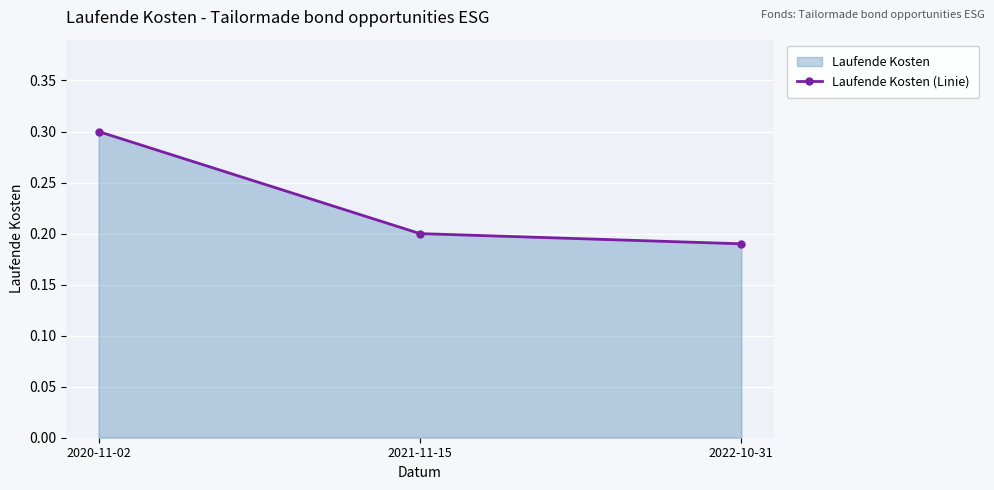

What is the minimum value shown in the chart?

0.2